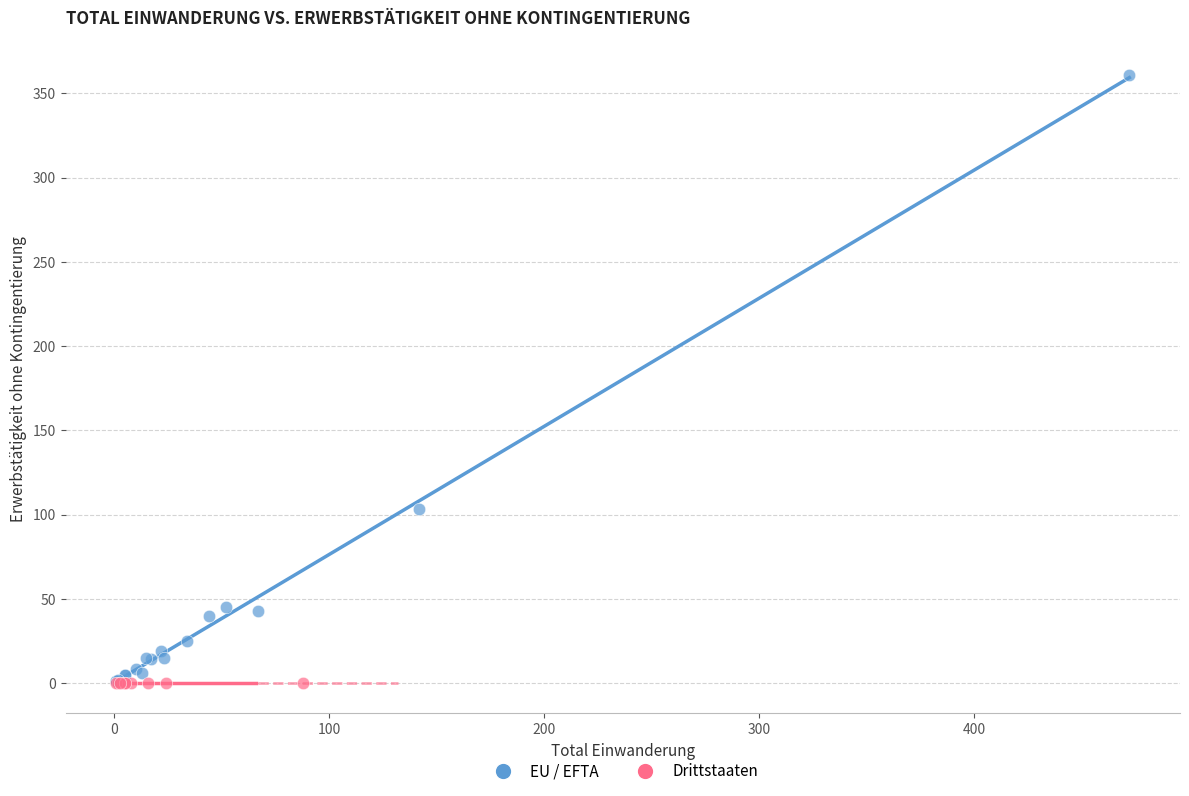

Which series contains the highest Y value?

EU / EFTA